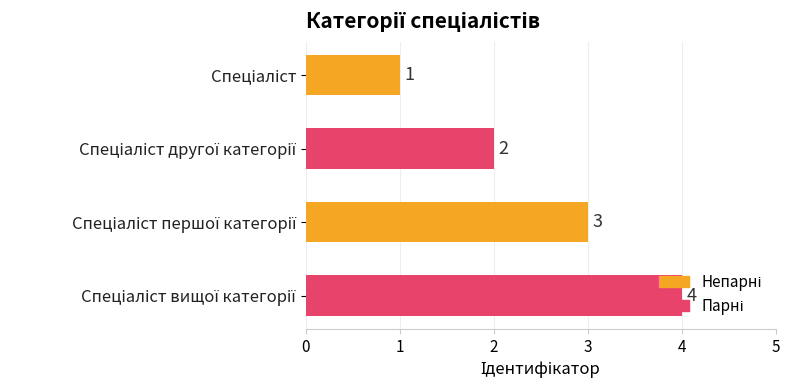

How many values are between 2 and 4?

3